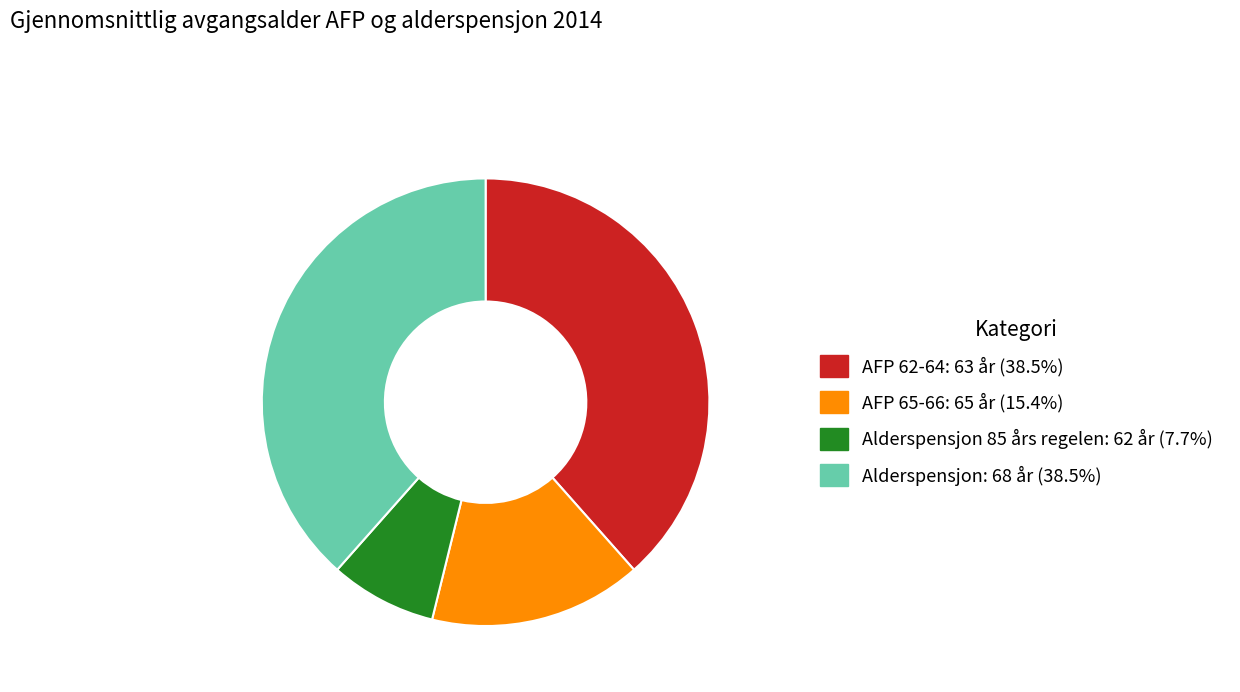

Is there a majority slice in this chart?

No